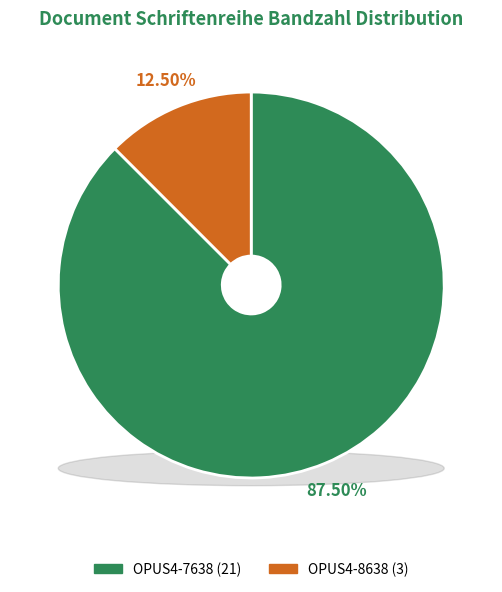

What is the change in value from OPUS4-7638 to OPUS4-8638?

-18